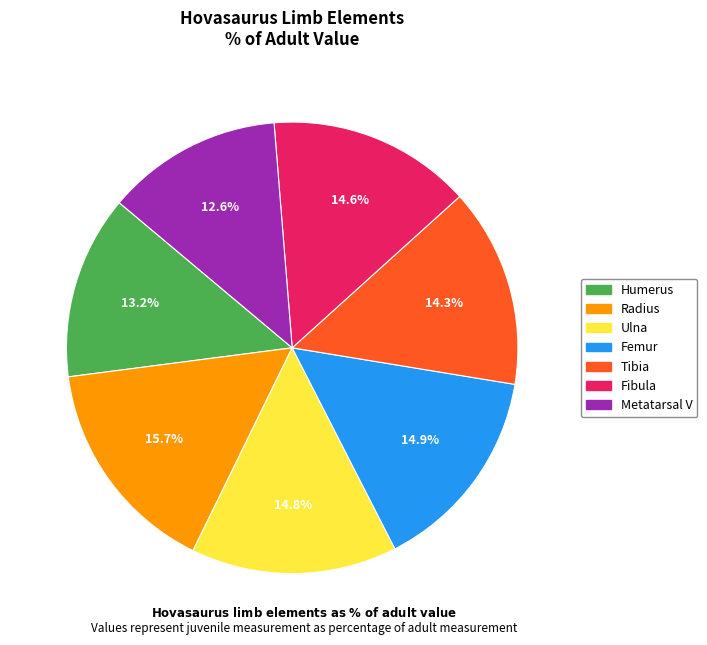

How many slices are in this pie chart?

7